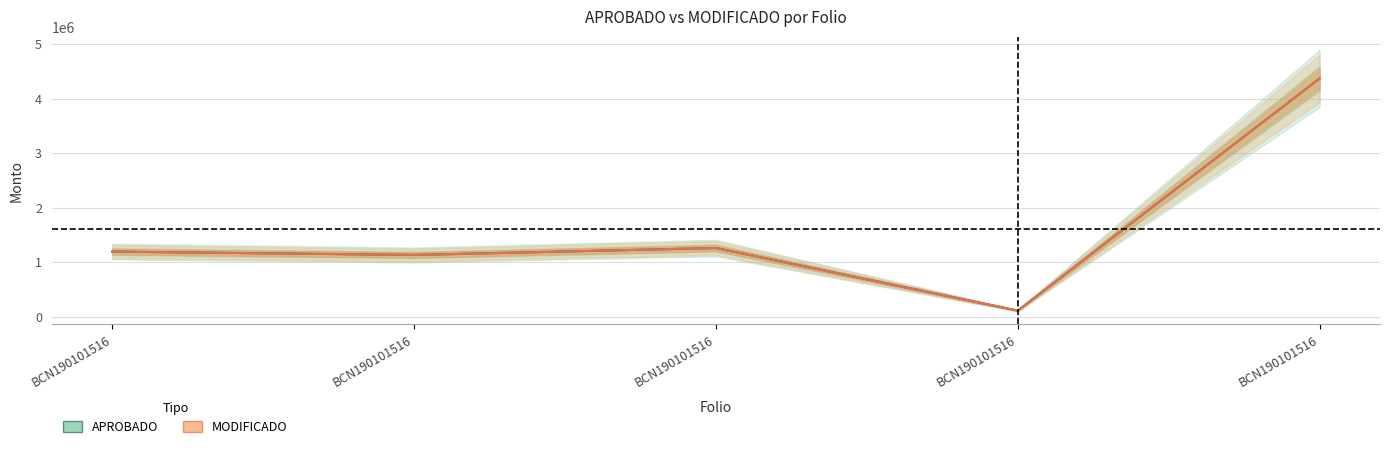

Which series has the largest range (max minus min)?

APROBADO